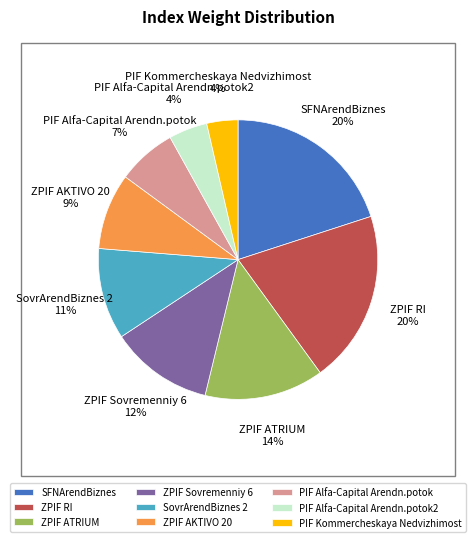

True or false: ZPIF Sovremenniy 6 accounts for 12% of the total.

True